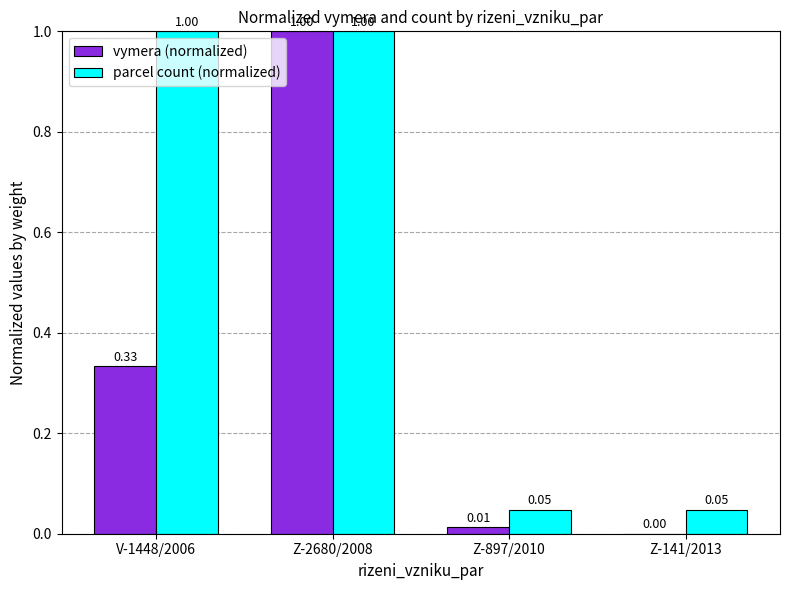

What is the sum of all vymera (normalized) values?

1.3